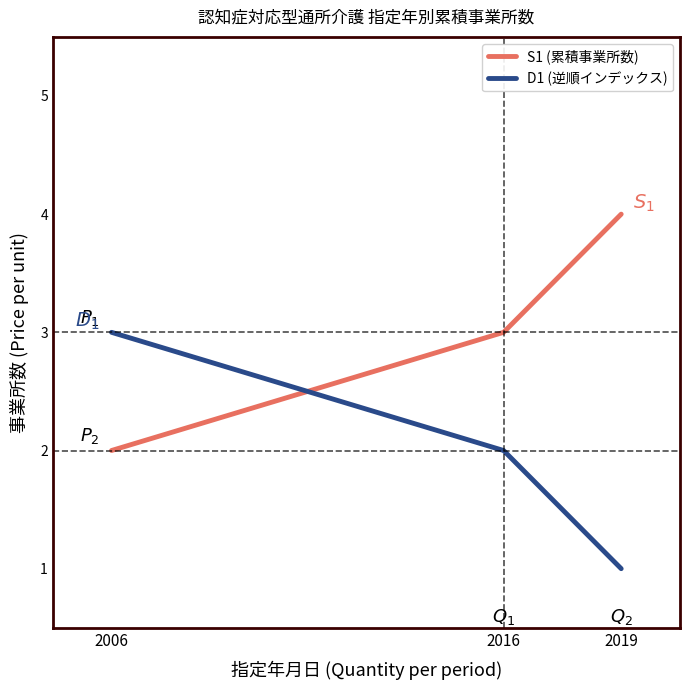

At which label is S1 (累積事業所数) closest to 3?

2016